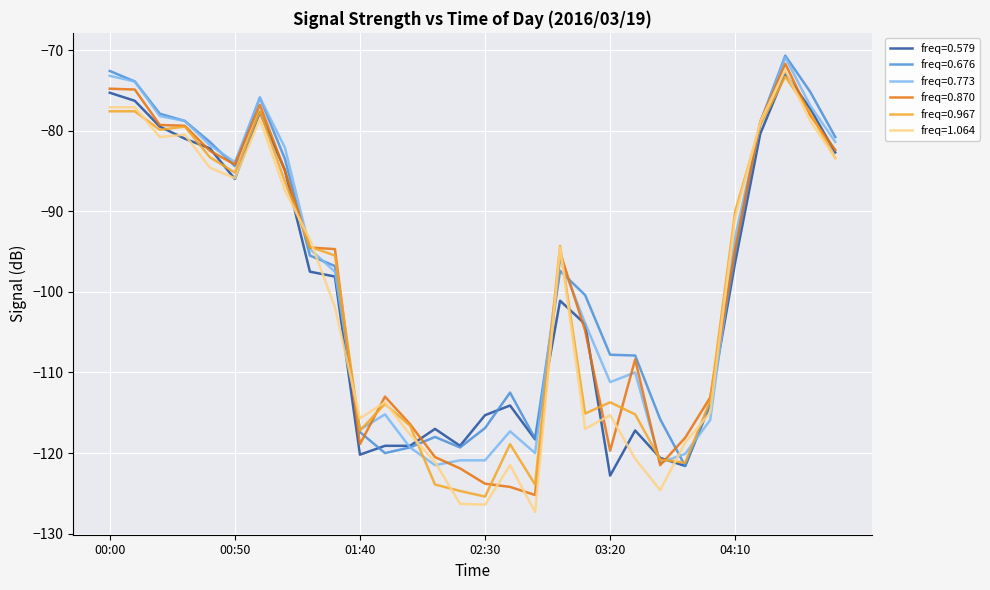

What is the maximum value shown in the chart?

-70.7